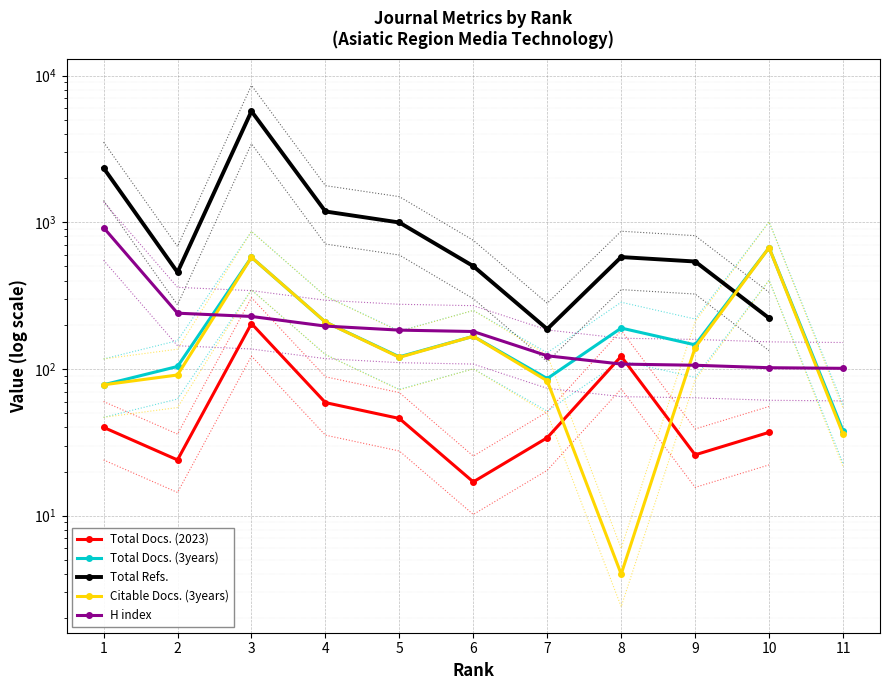

What is the value of the Total Docs. (3years) point at the 2nd from the left?

104.0